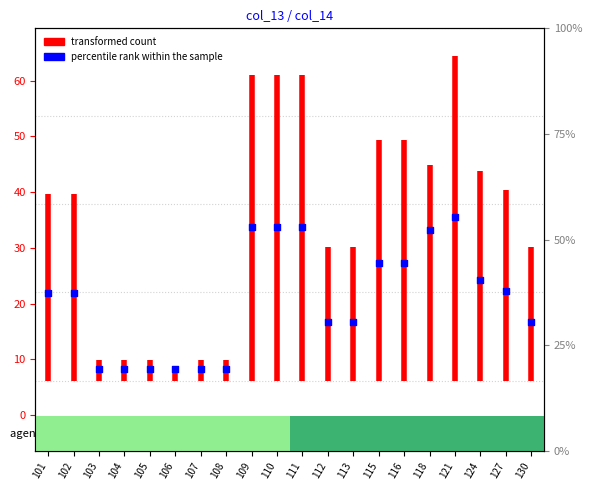

Which has a higher value, 101 or 124?

124